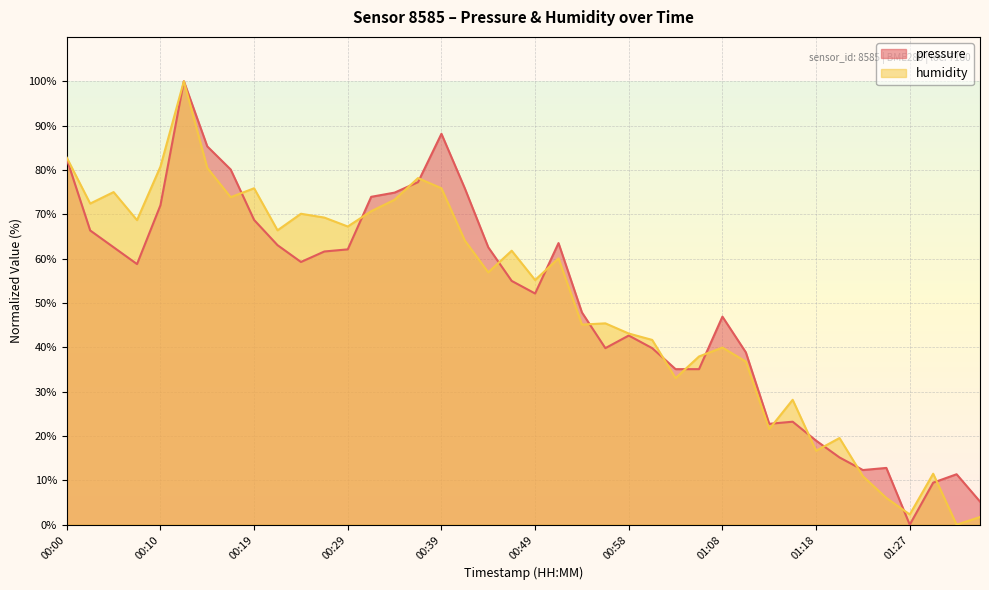

In humidity, how many points are lower than both neighbors (excluding endpoints)?

13